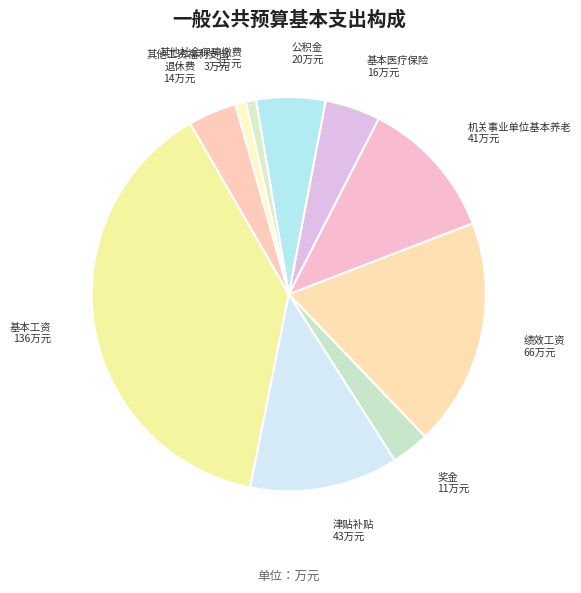

Which has a higher value, 其他工资福利支出 or 公积金?

公积金